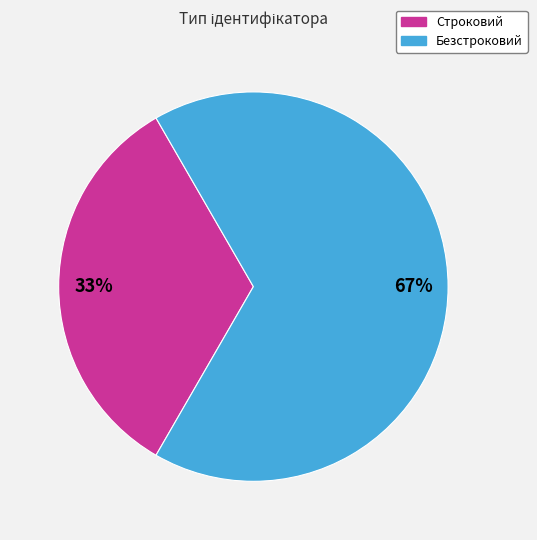

True or false: Строковий accounts for 33% of the total.

True